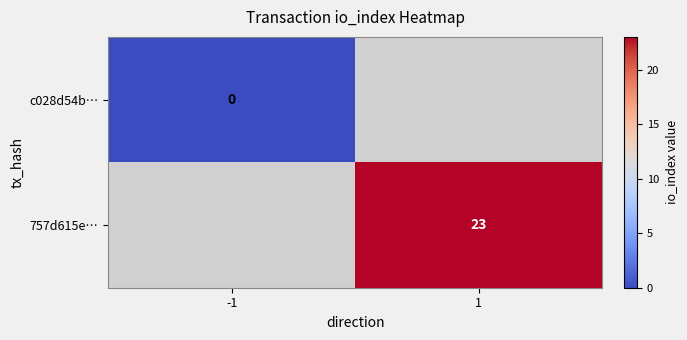

Rank the categories by 757d615e… value from lowest to highest.

-1, 1